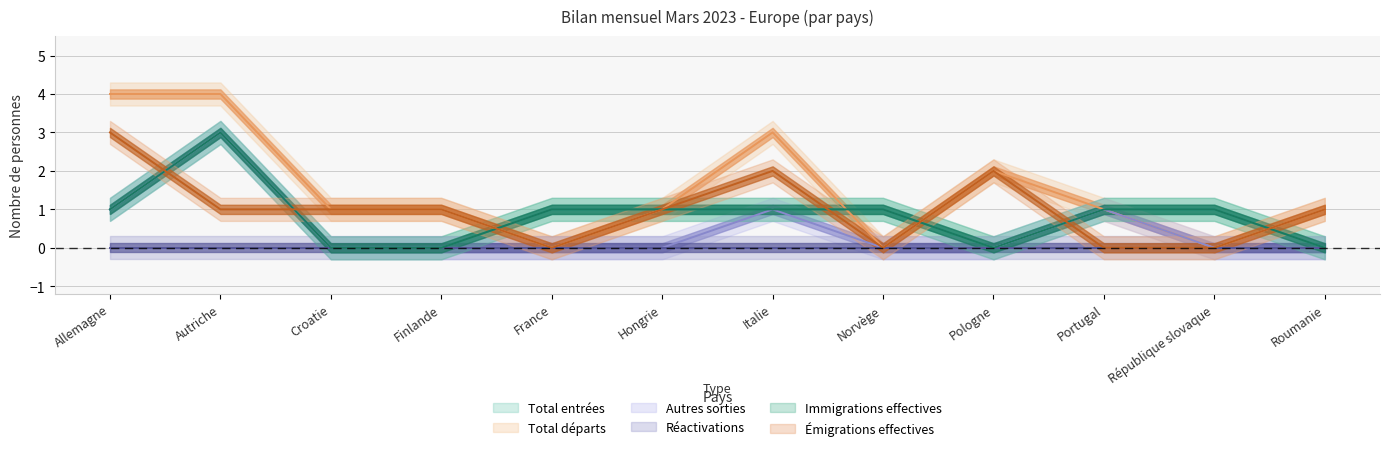

At how many categories does at least one series exceed 2?

3